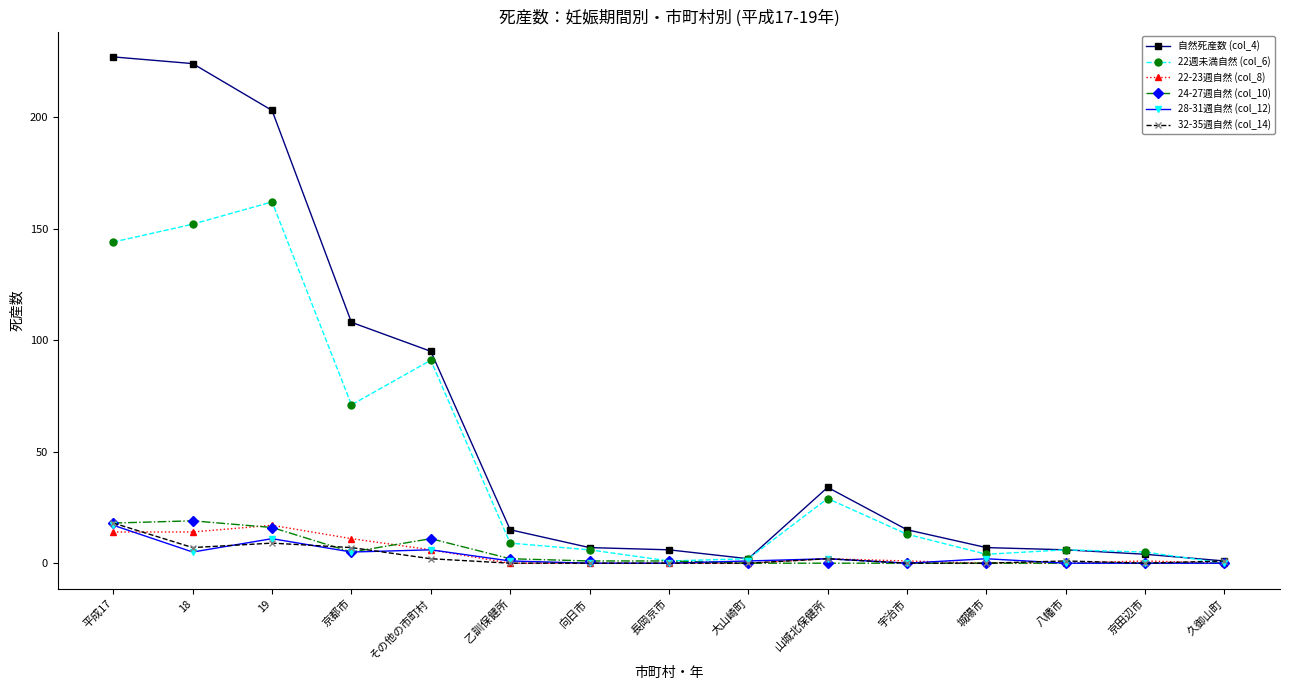

What is the label of the 2nd point from the left?

18